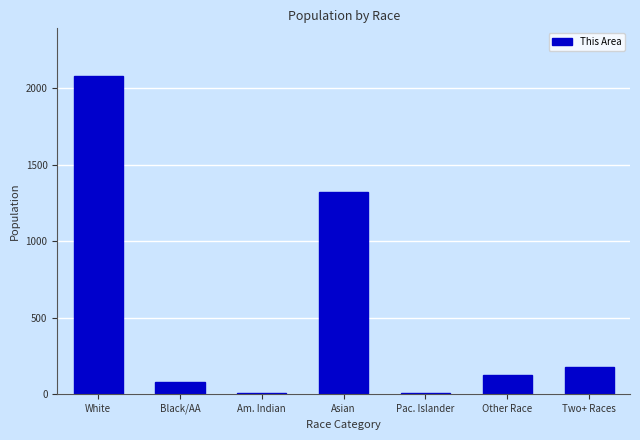

Which category has the highest value across all series?

White